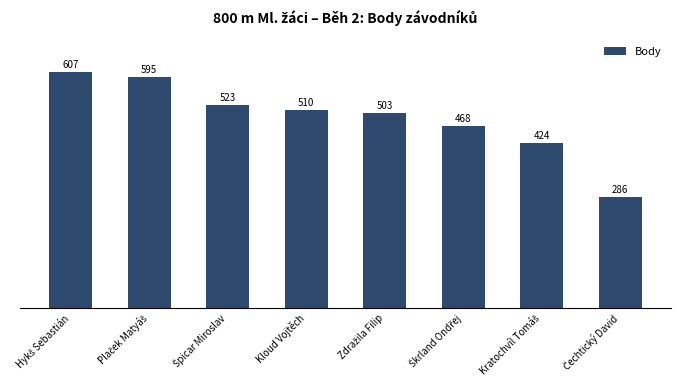

How many data points does each series have?

8